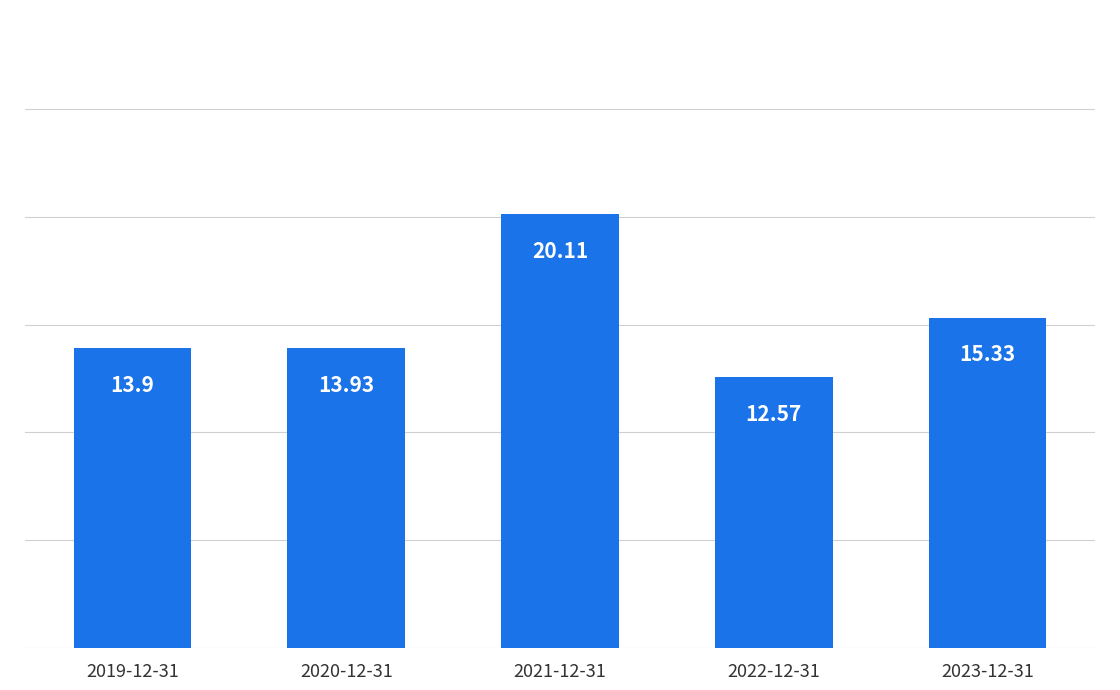

Does the chart contain any negative values?

No